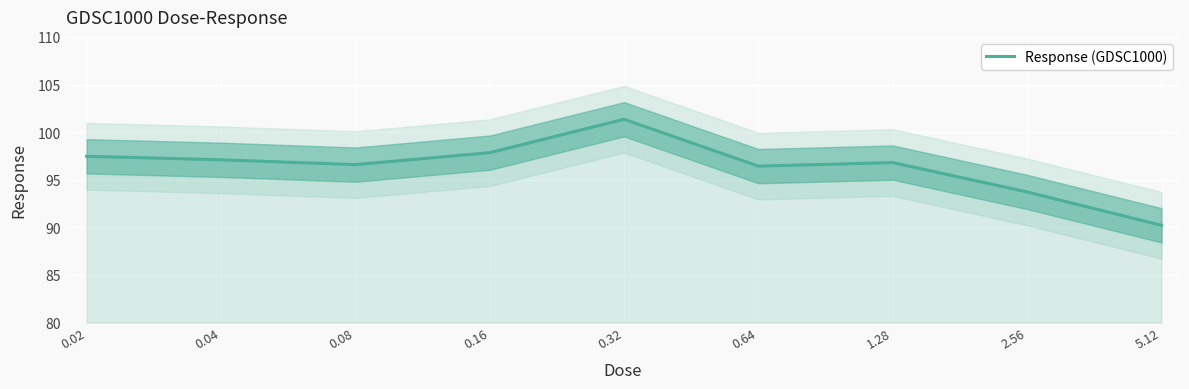

Where is the first local minimum?

0.08